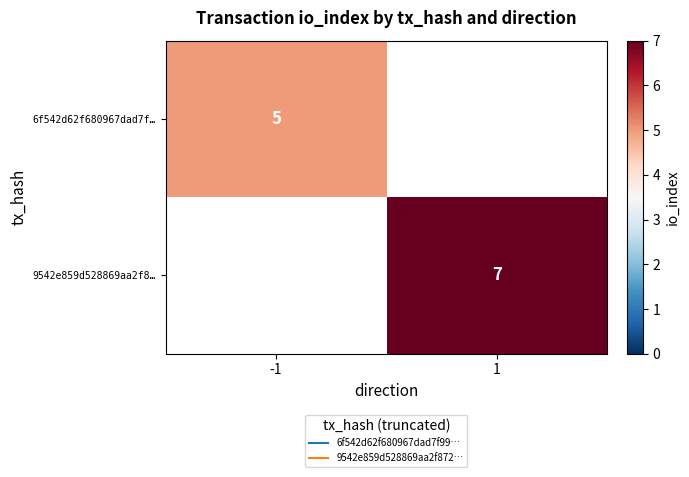

True or false: 6f542d62f680967dad7f… has a value of 8 at -1.

False